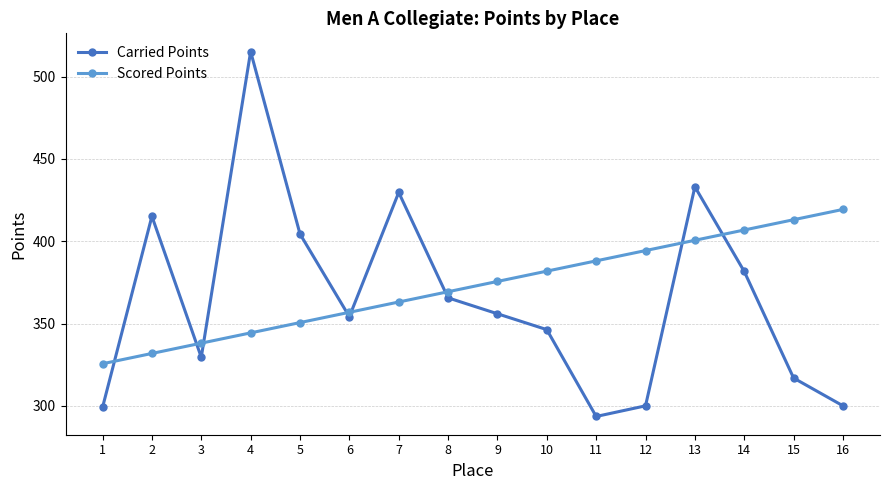

The Carried Points series shows 546.4 at 8. True or false?

False